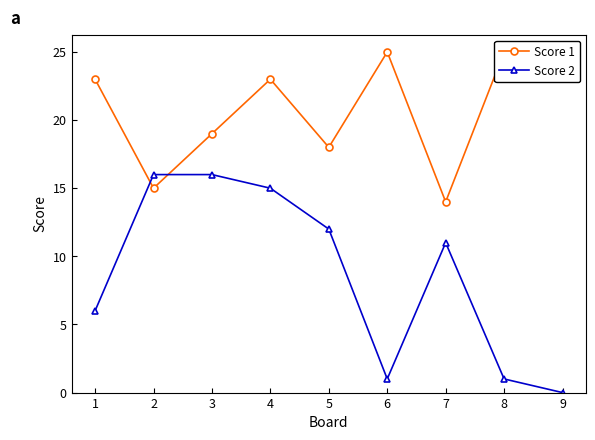

Is it true that Score 1 equals 30 at 4?

False